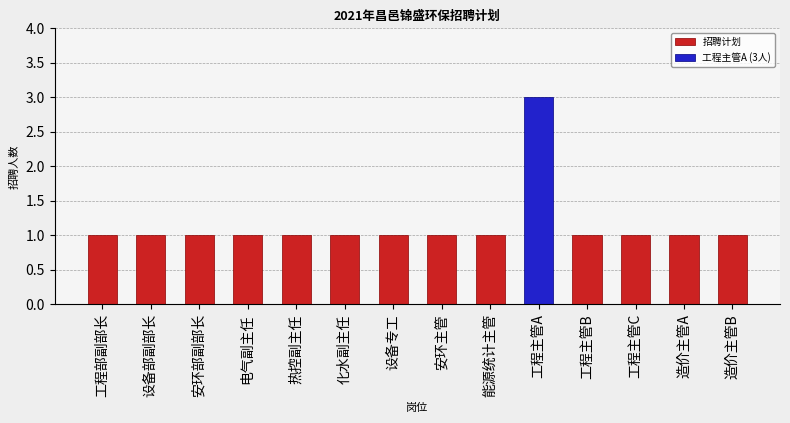

What is the smallest value displayed?

1